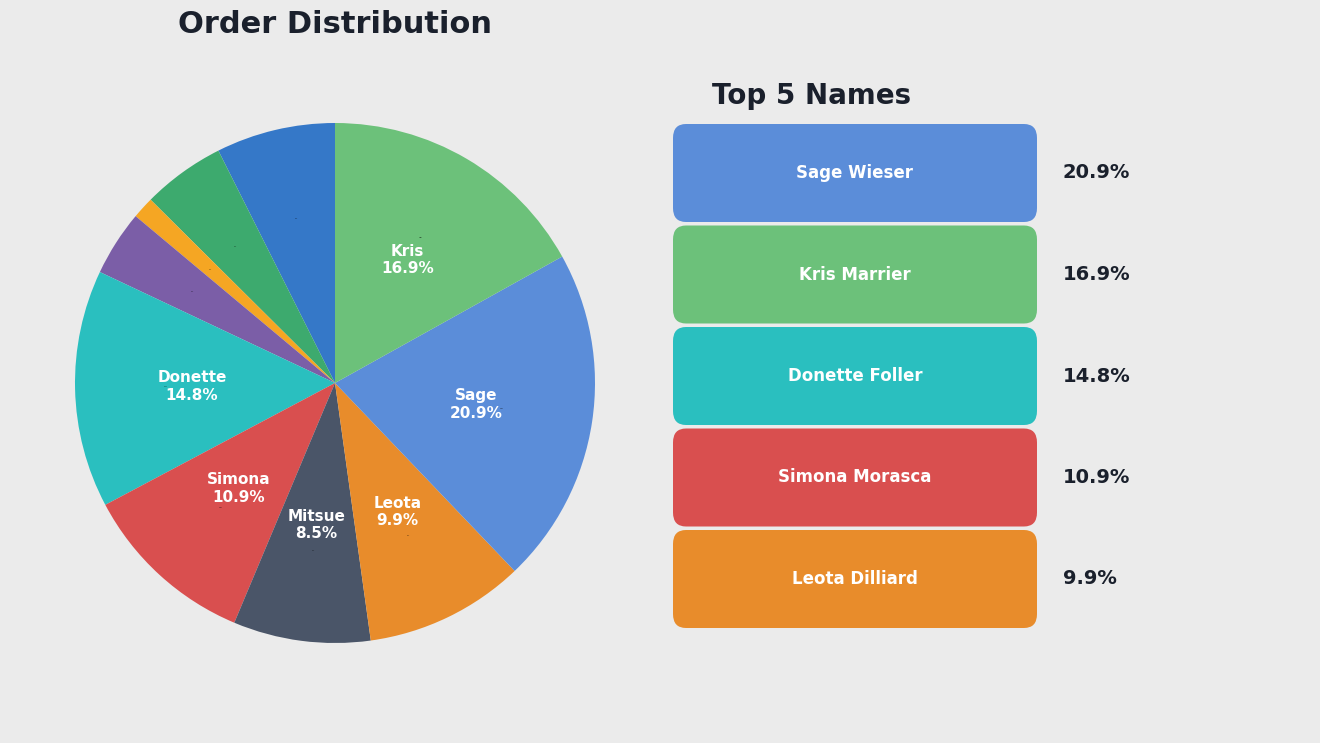

How many segments does this pie chart have?

10